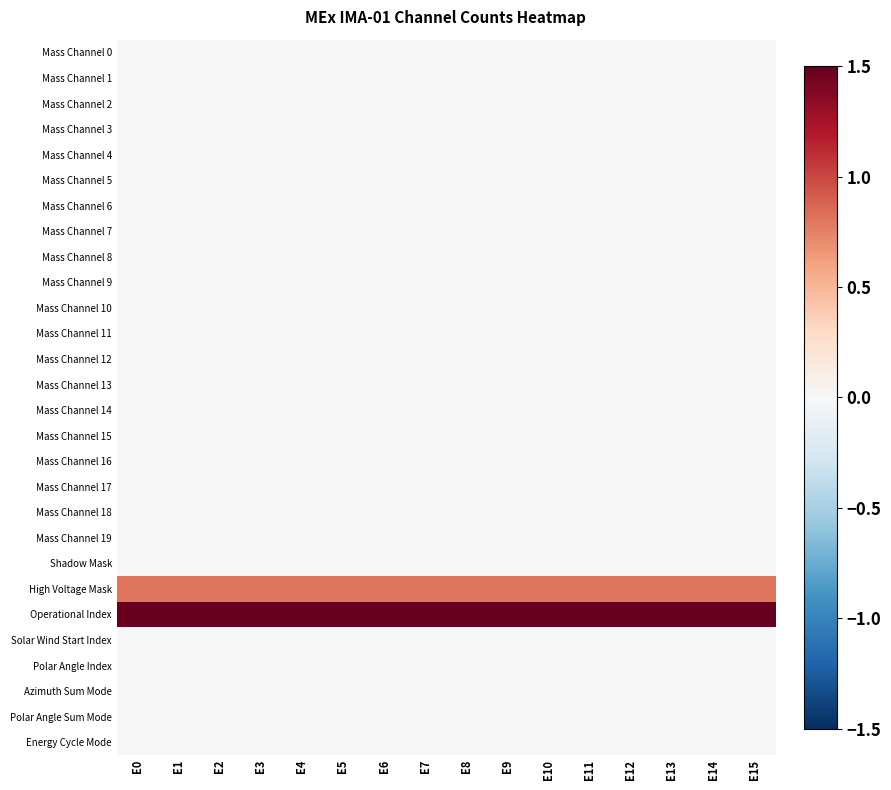

At how many categories does at least one series exceed 0?

16